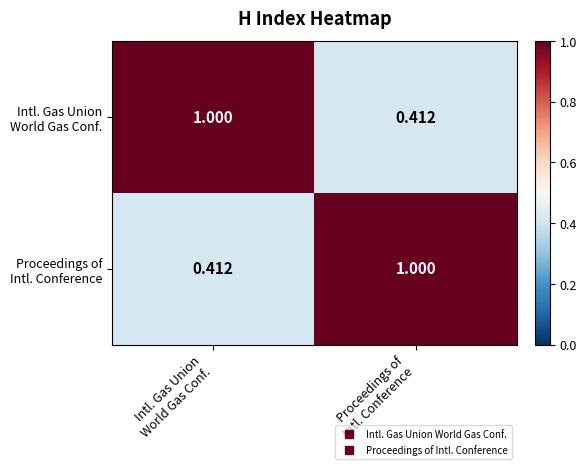

At how many categories does at least one series exceed 0?

2